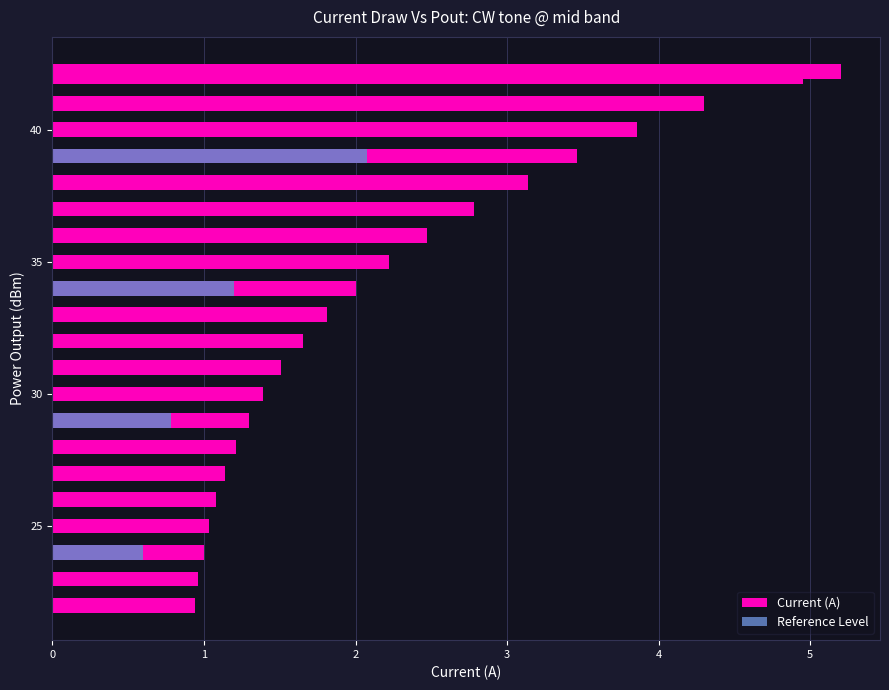

What is the value of the Reference Level bar at the 8th from the left?

0.8